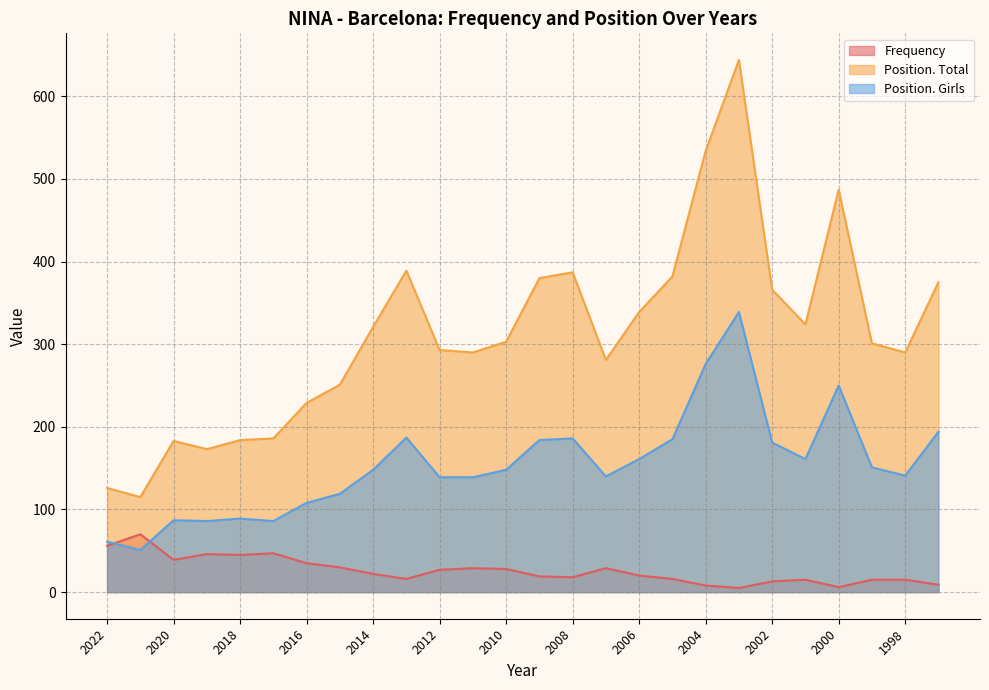

At which category is the sum across all series the highest?

2003